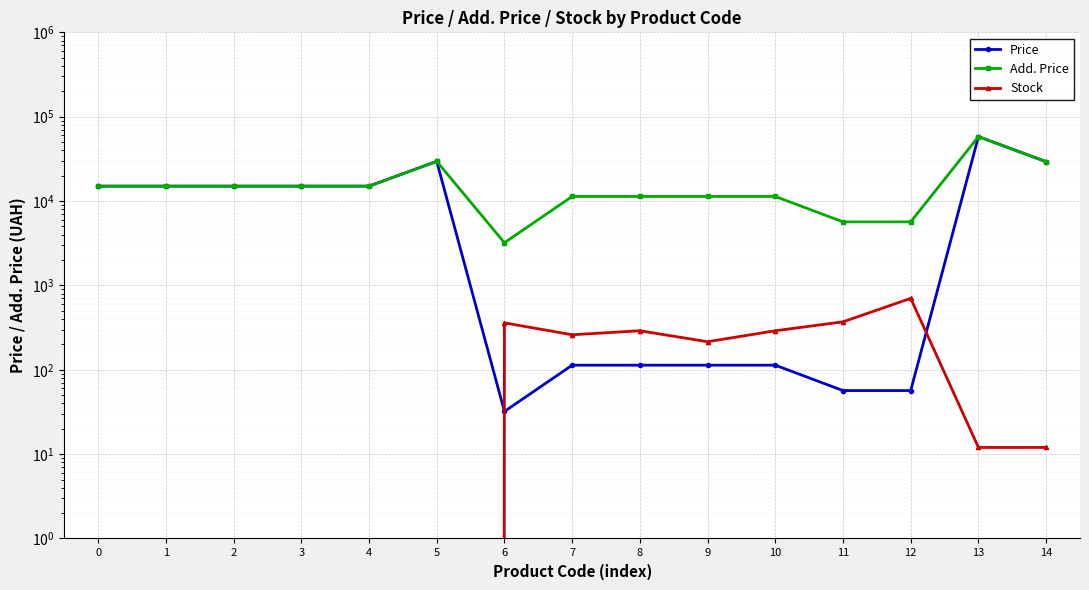

Which series has the largest range (max minus min)?

Price